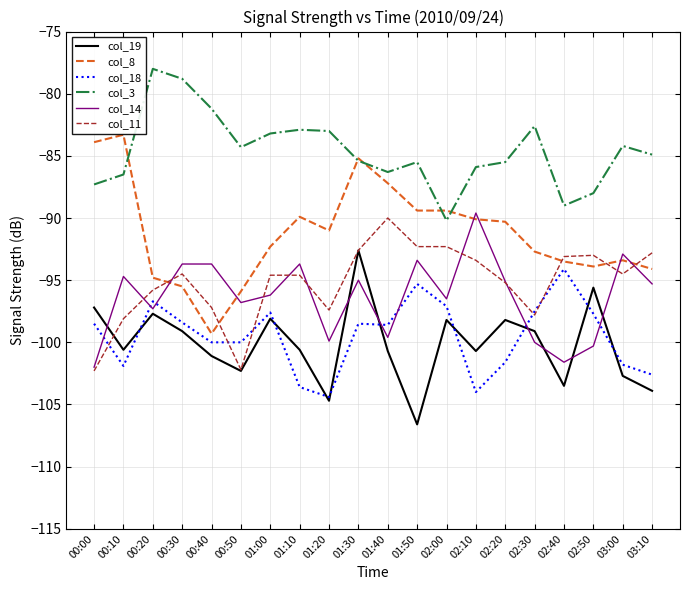

What is the total value across all series at 01:00?

-562.0